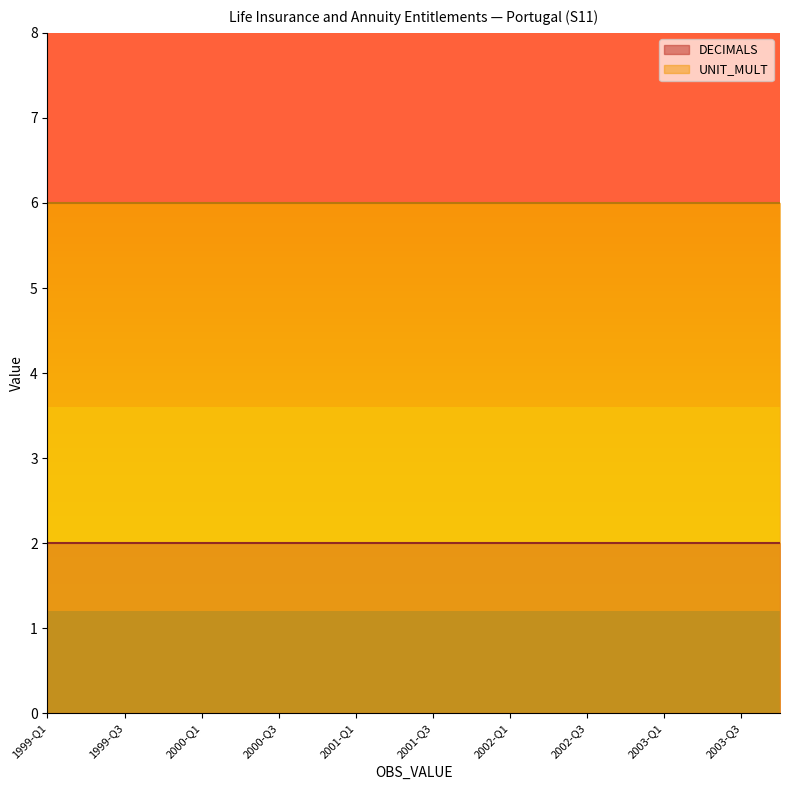

True or false: UNIT_MULT and DECIMALS cross at least once.

False